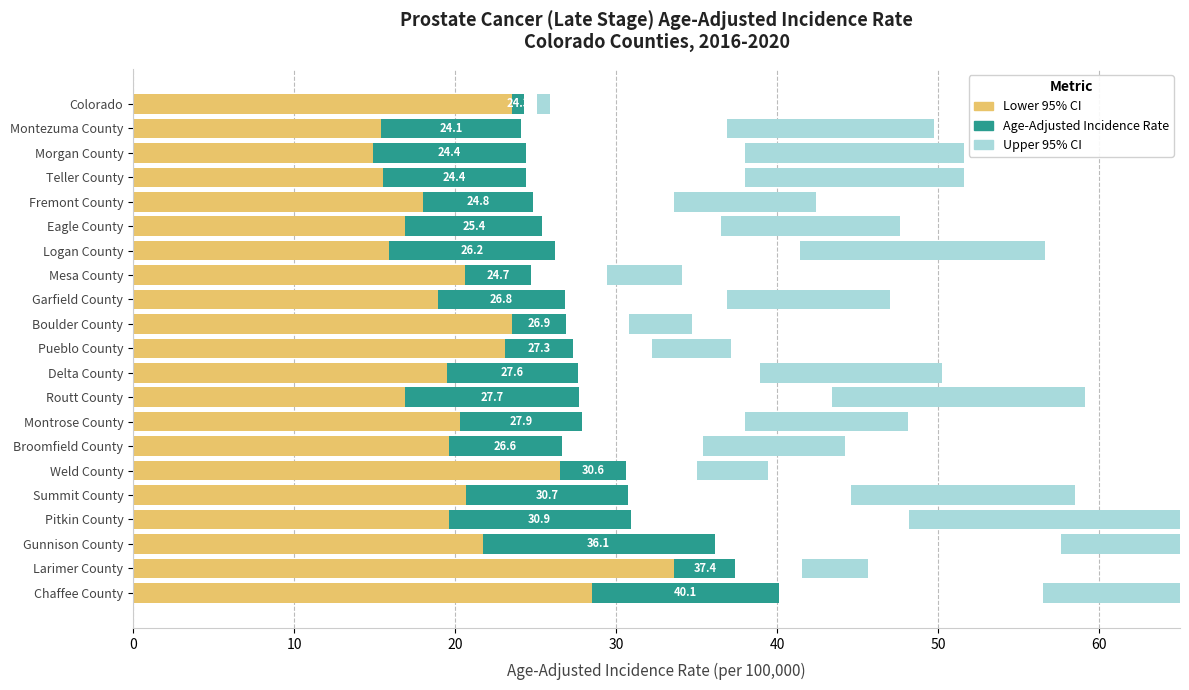

What is the difference between the maximum and minimum values in the Upper 95% CI series?

20.7